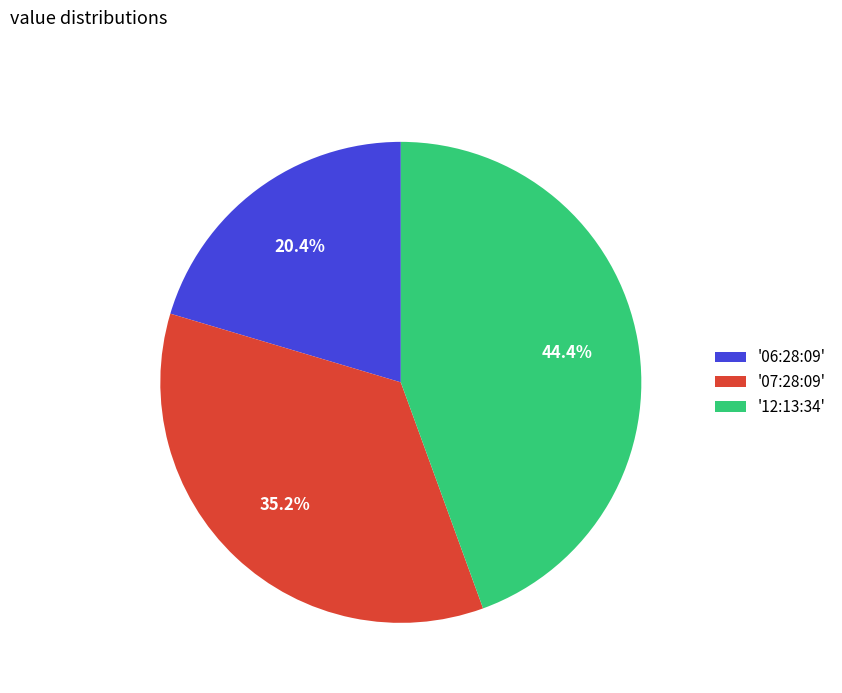

Is there any slice that represents more than half of the pie?

No